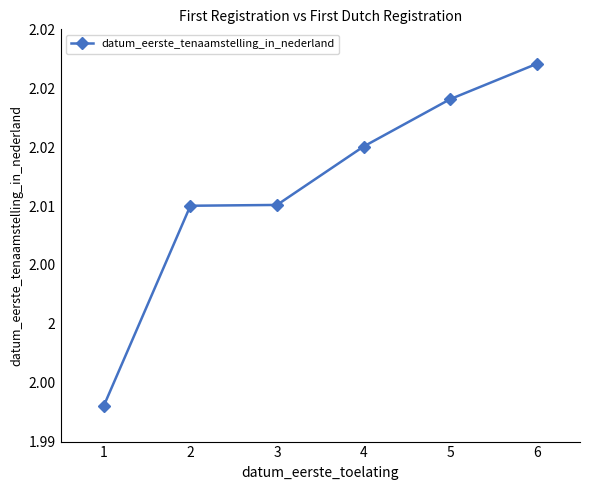

Does the chart have visible grid lines?

No